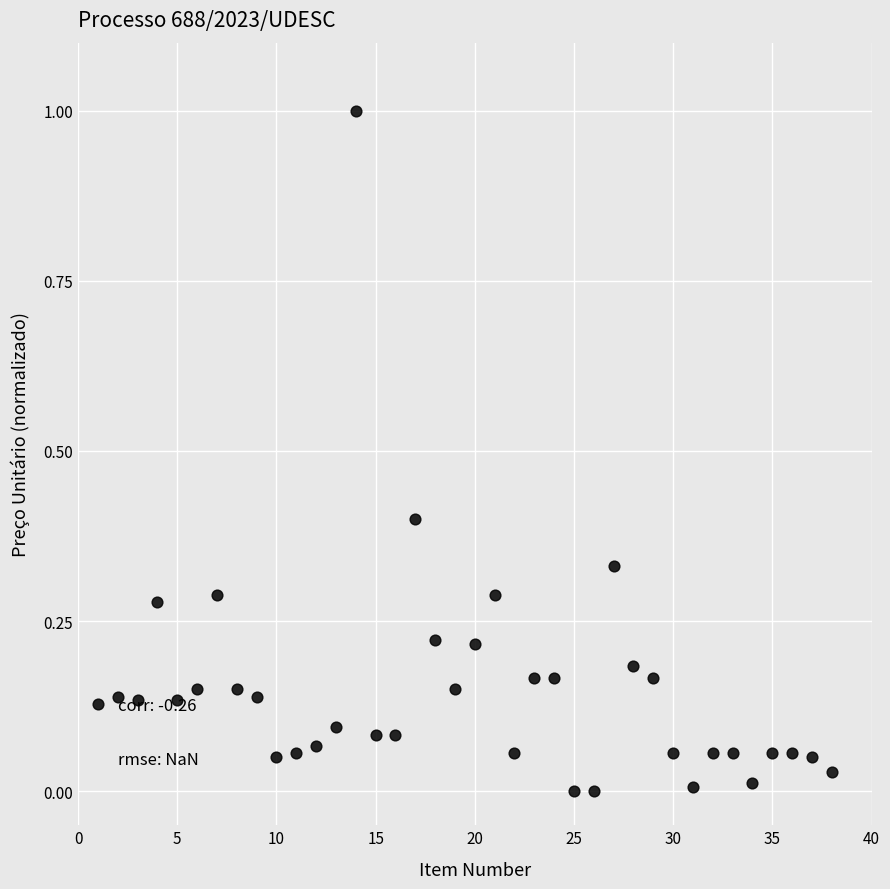

What is the range of X values (max minus min)?

37.0